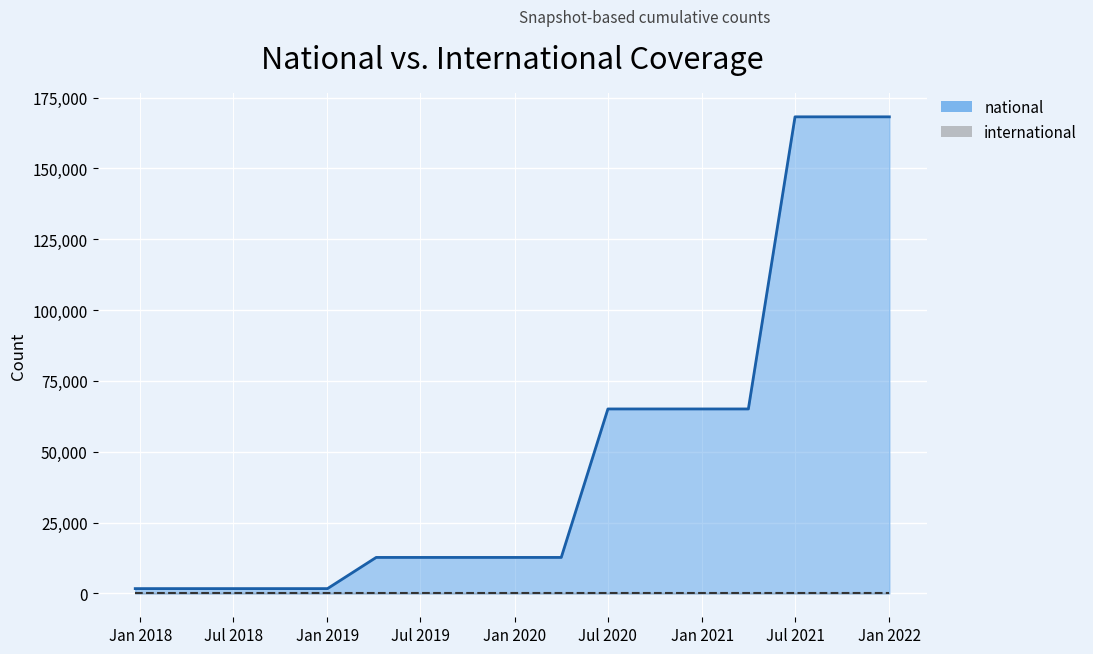

How many data points are less than 12715?

5